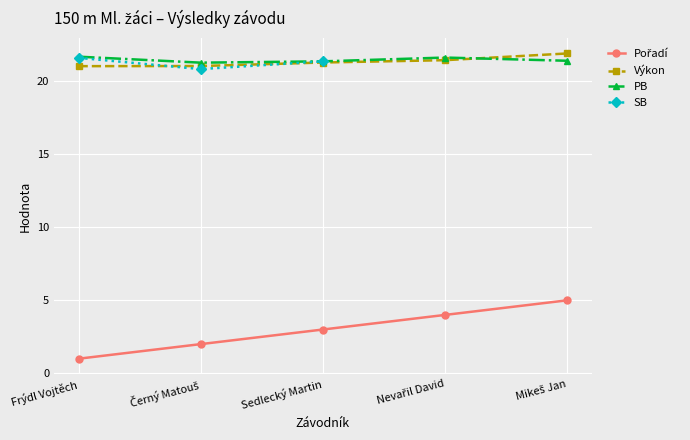

What is the greatest value displayed?

21.9